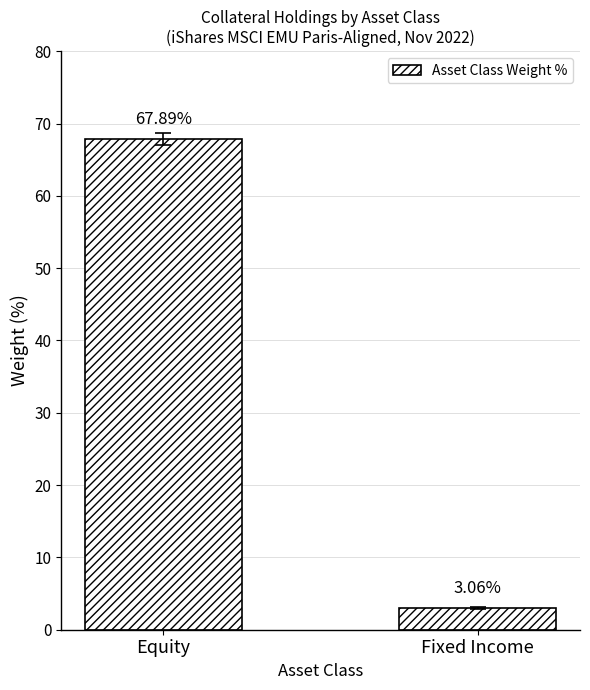

Are the bars horizontal?

No